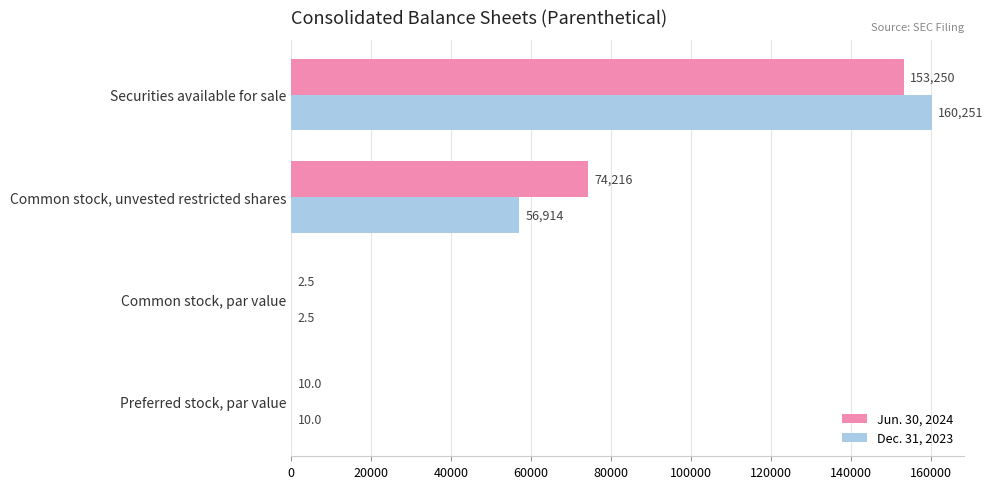

The value of Dec. 31, 2023 at Securities available for sale is 42244.7. True or false?

False